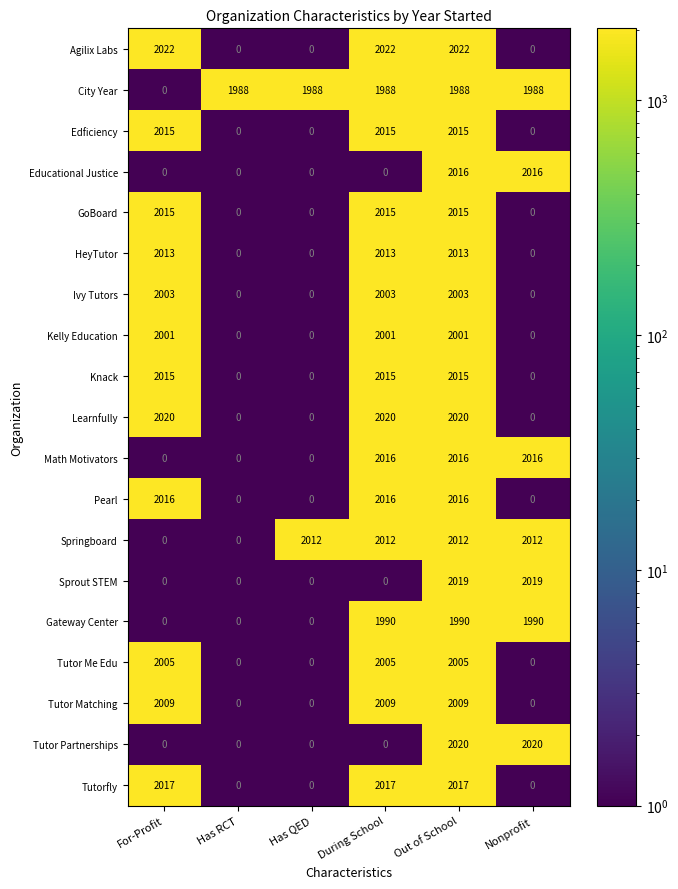

What is the smallest value displayed?

0